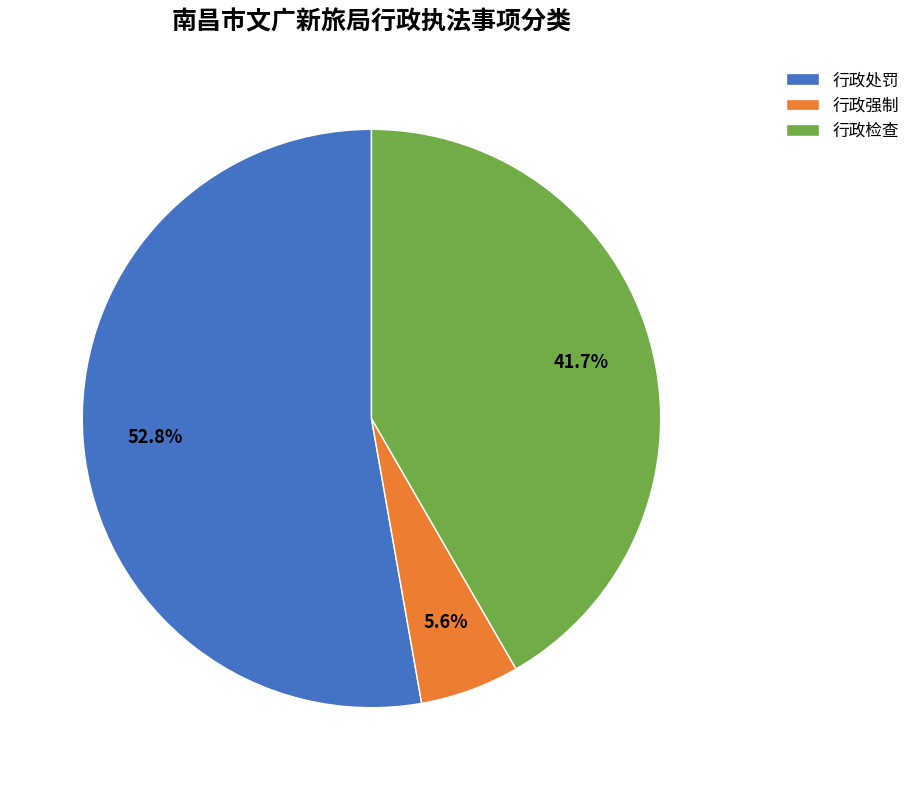

Count the number of slices in the pie.

3